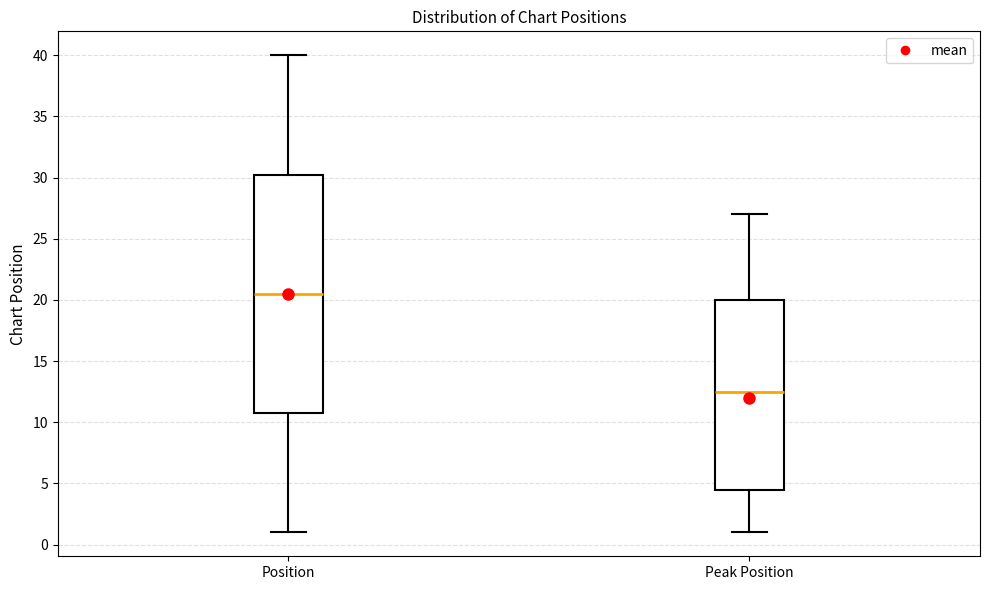

Reading left to right, read every box against the y-axis: the position of its median line, the range the box covers, and the ends of its whiskers. The values are not printed on the chart, so give them approximately, as read against the axis.

Position: median 20.5, box 11.0 to 30.5, whiskers 1.0 to 40.0
Peak Position: median 12.5, box 4.5 to 20.0, whiskers 1.0 to 27.0